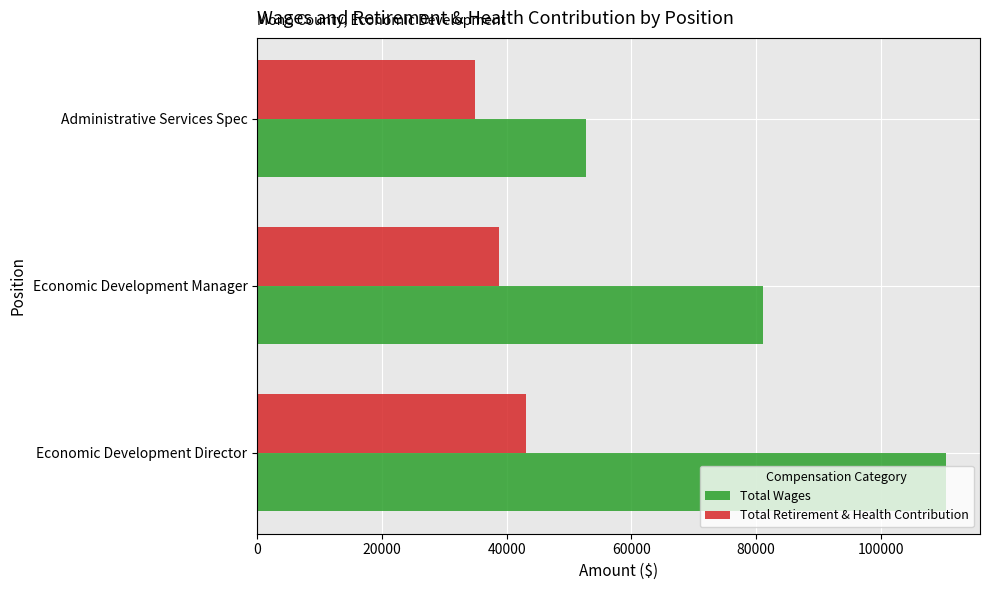

At which label is Total Wages closest to 81557?

Economic Development Manager